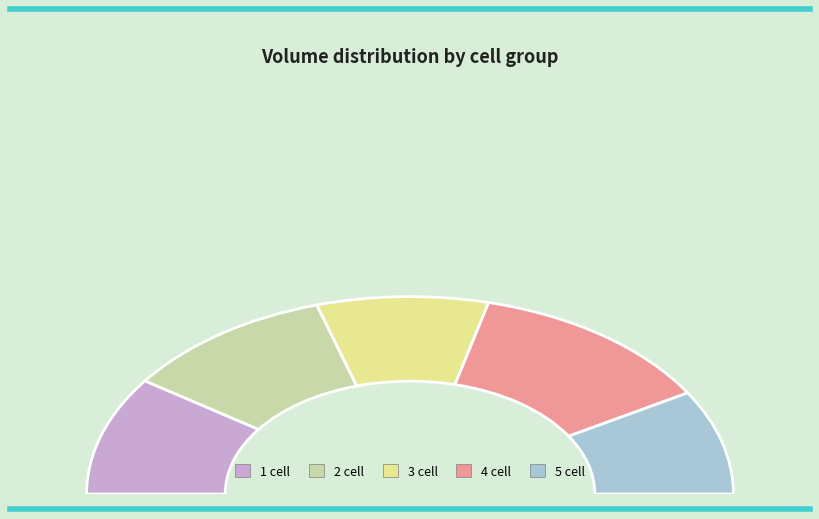

Which has a higher value, 4 cell or 5 cell?

4 cell